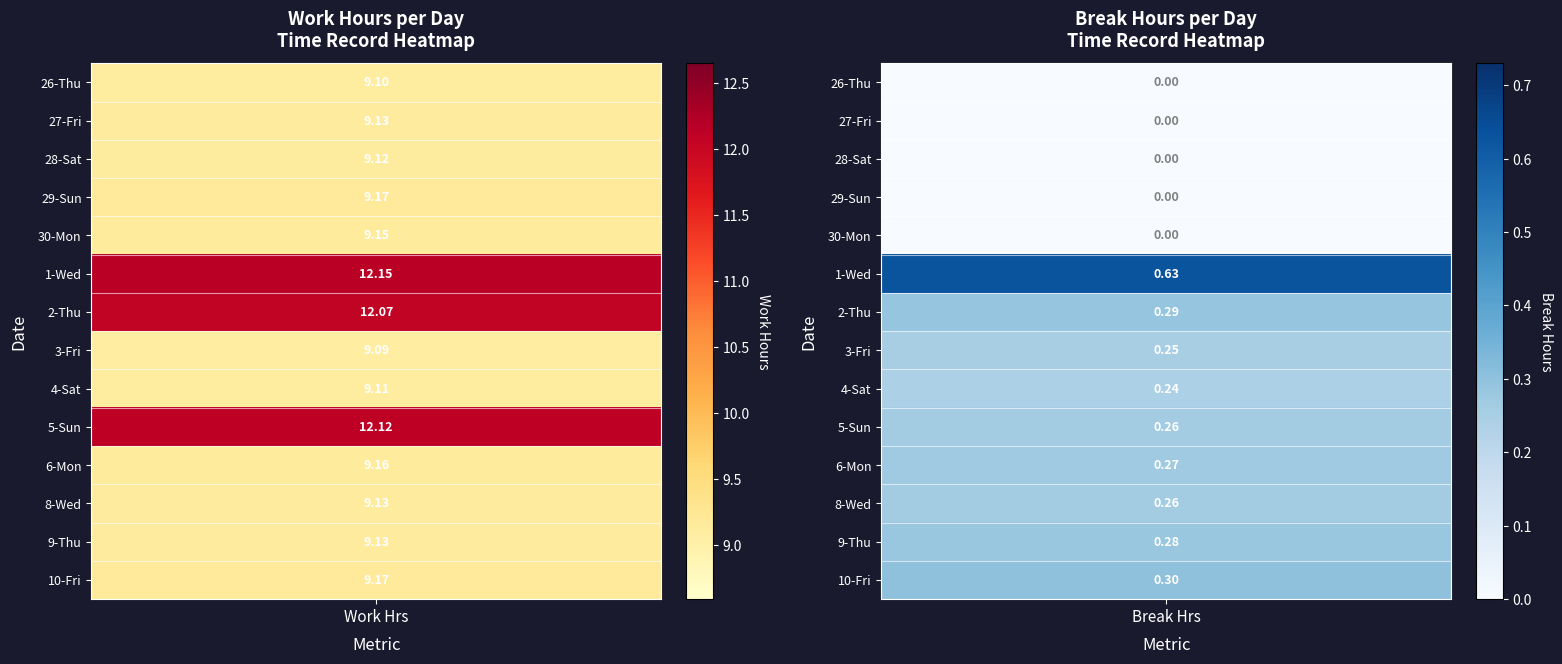

What is the difference between the maximum and second lowest values in the 30-Mon series?

9.2